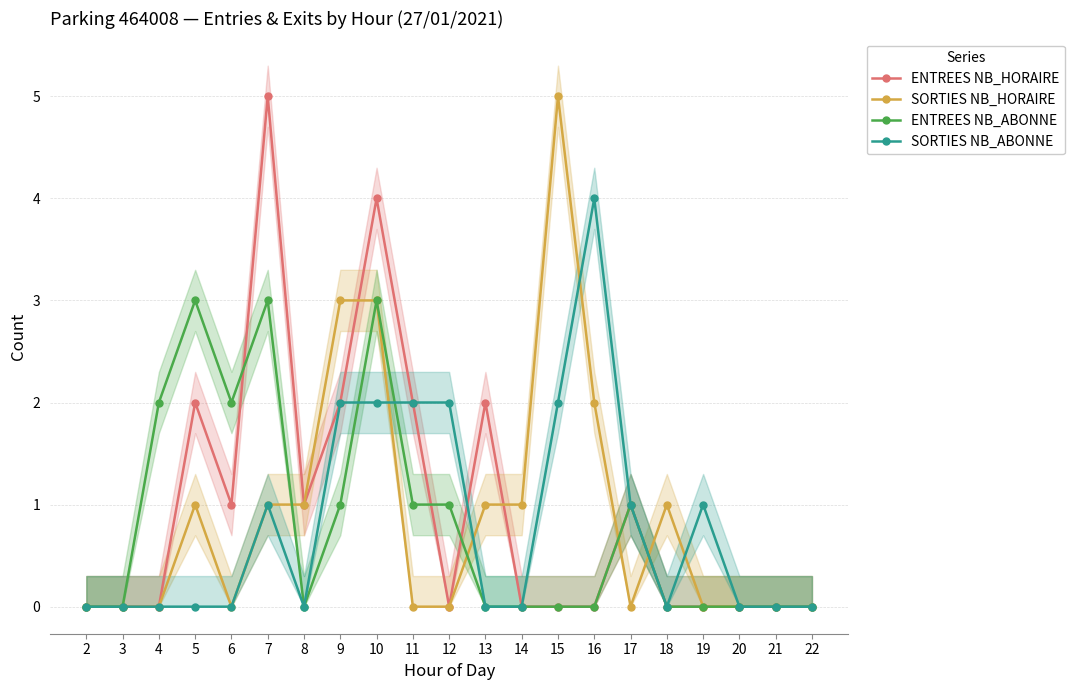

Reading left to right, extract all data points from this chart.

ENTREES NB_HORAIRE: 0	0	0	2	1	5	1	2	4	2	0	2	0	0	0	1	0	0	0	0	0
SORTIES NB_HORAIRE: 0	0	0	1	0	1	1	3	3	0	0	1	1	5	2	0	1	0	0	0	0
ENTREES NB_ABONNE: 0	0	2	3	2	3	0	1	3	1	1	0	0	0	0	1	0	0	0	0	0
SORTIES NB_ABONNE: 0	0	0	0	0	1	0	2	2	2	2	0	0	2	4	1	0	1	0	0	0